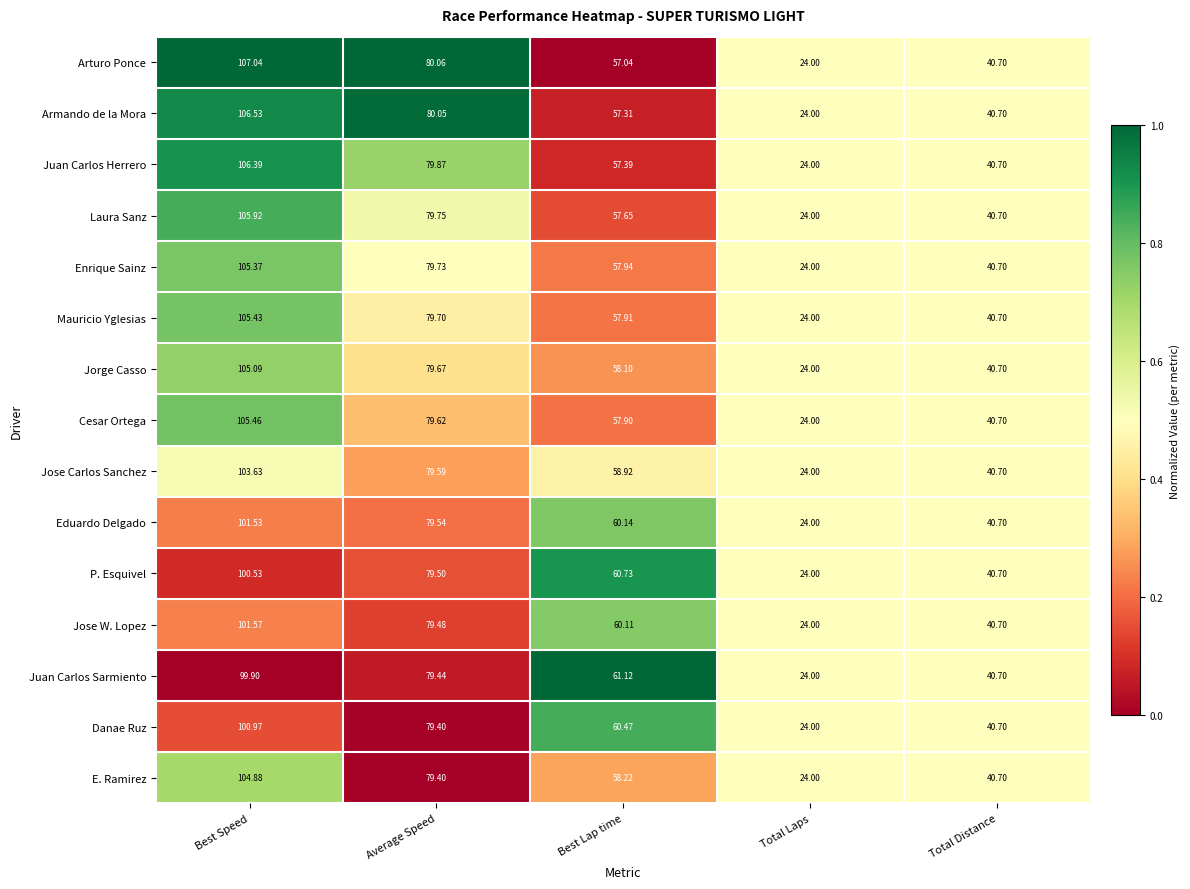

Which series changed the most between Best Speed and Average Speed?

Arturo Ponce